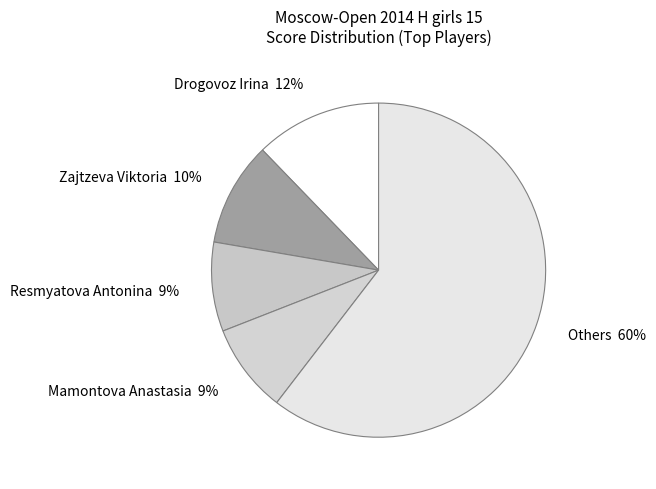

To the nearest percent, what percentage of the pie is Others 60%?

60%